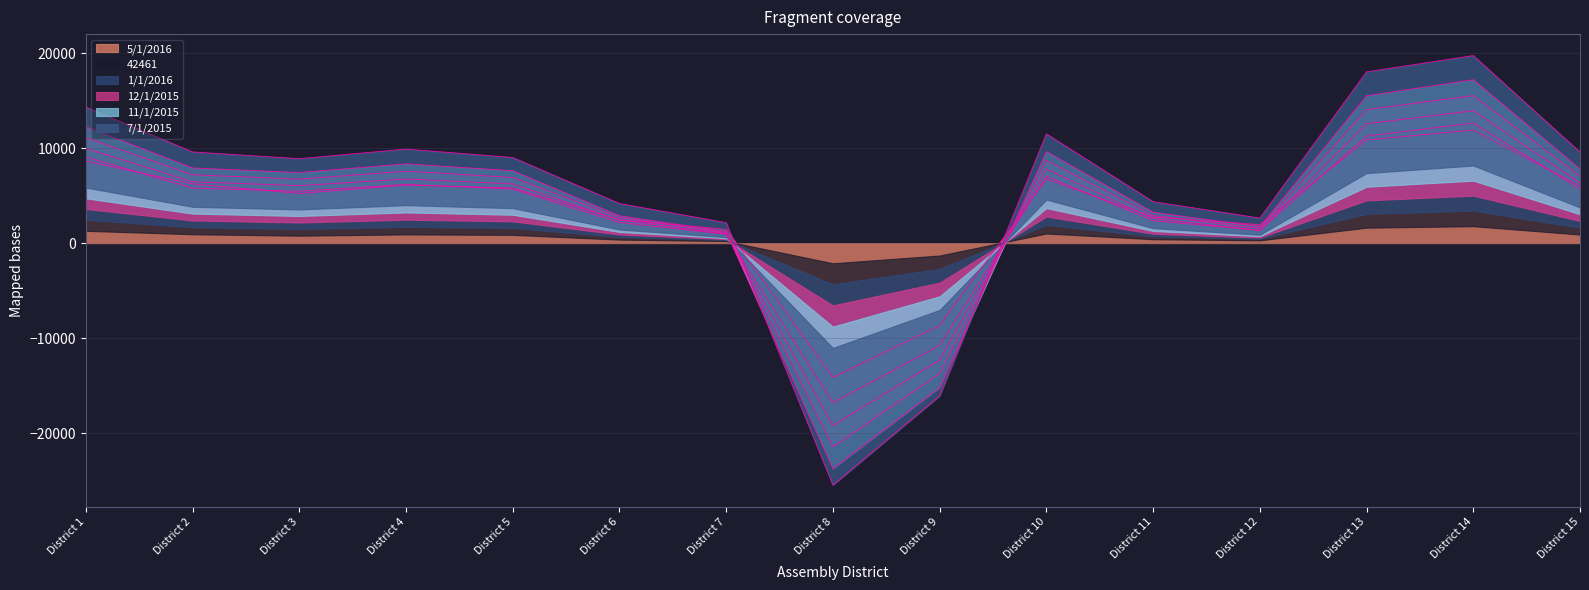

What is the total value across all series at District 2?

43223.2